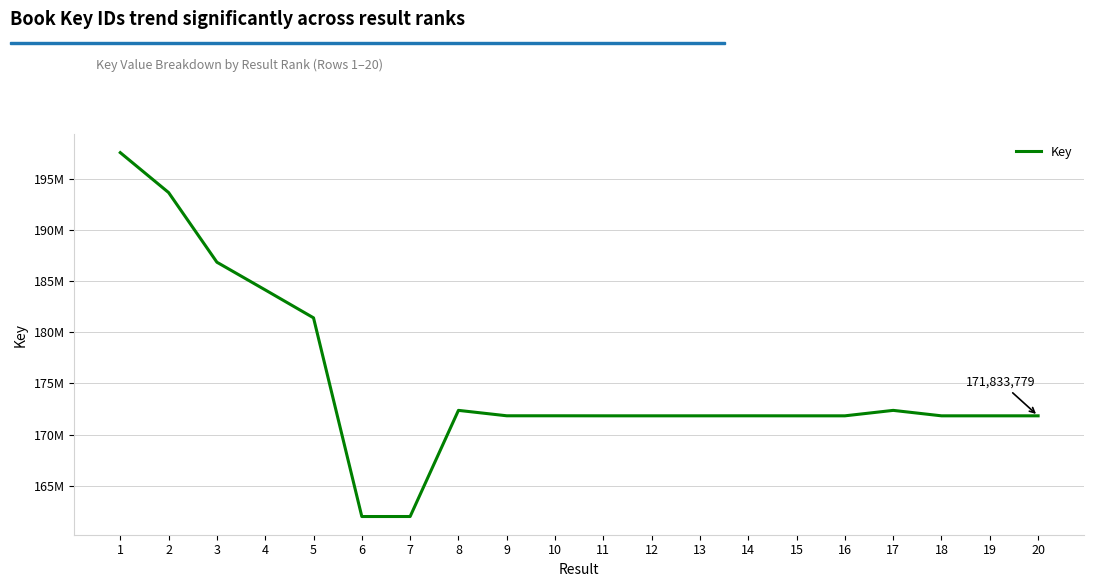

Reading right to left, extract all data points from this chart.

171833779	171834064	171833577	172367367	171833700	171833618	171836271	171834355	171833901	171834193	171838040	171838144	172368091	161975334	161973832	181428669	184162617	186874214	193695608	197603414